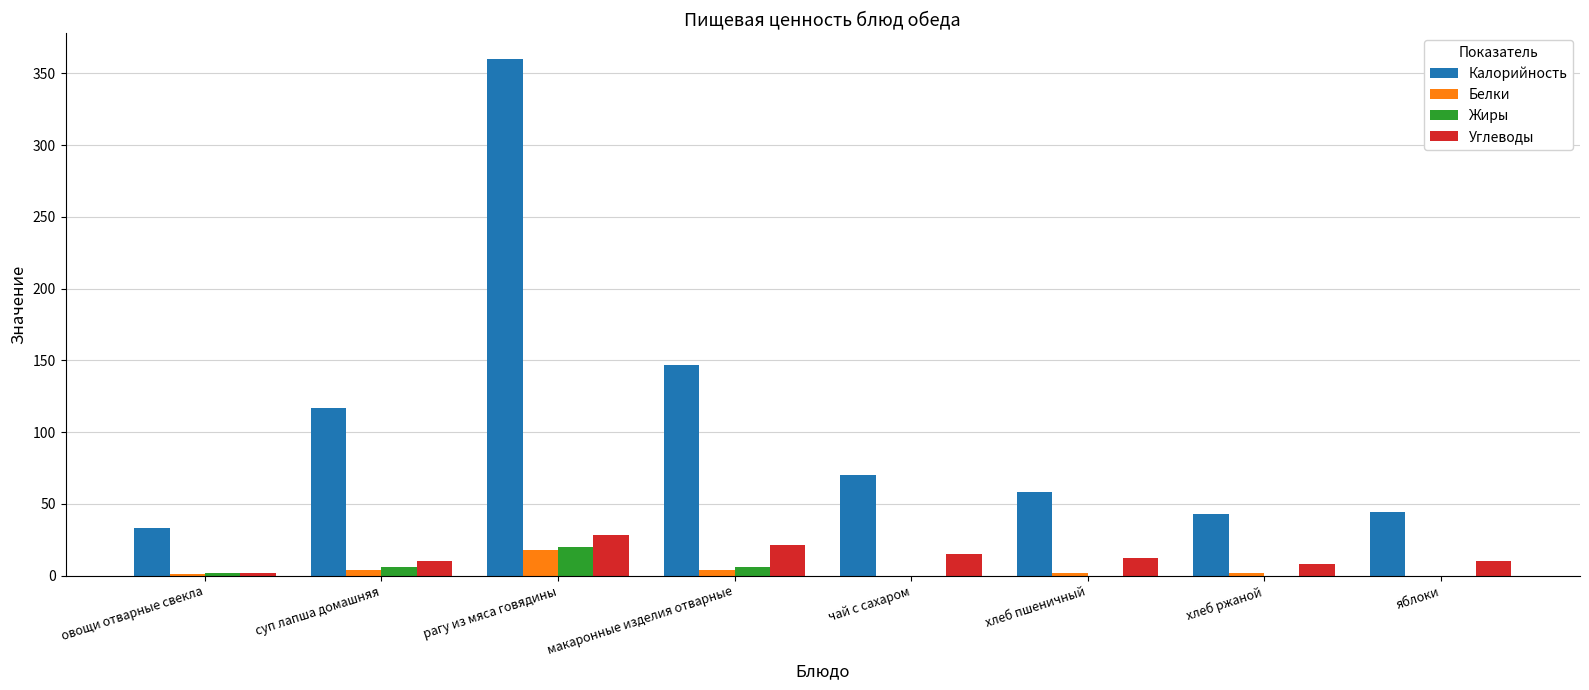

Between рагу из мяса говядины and хлеб ржаной, which series saw the biggest shift?

Калорийность